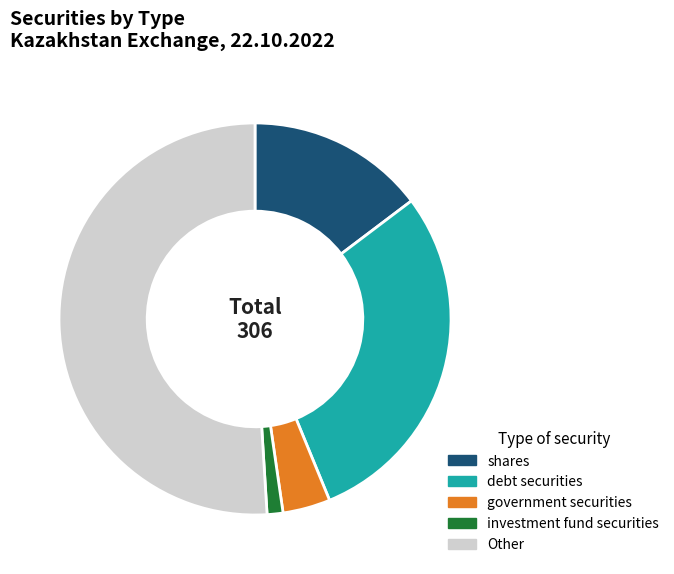

Do shares and Other together represent more than half of the pie?

Yes